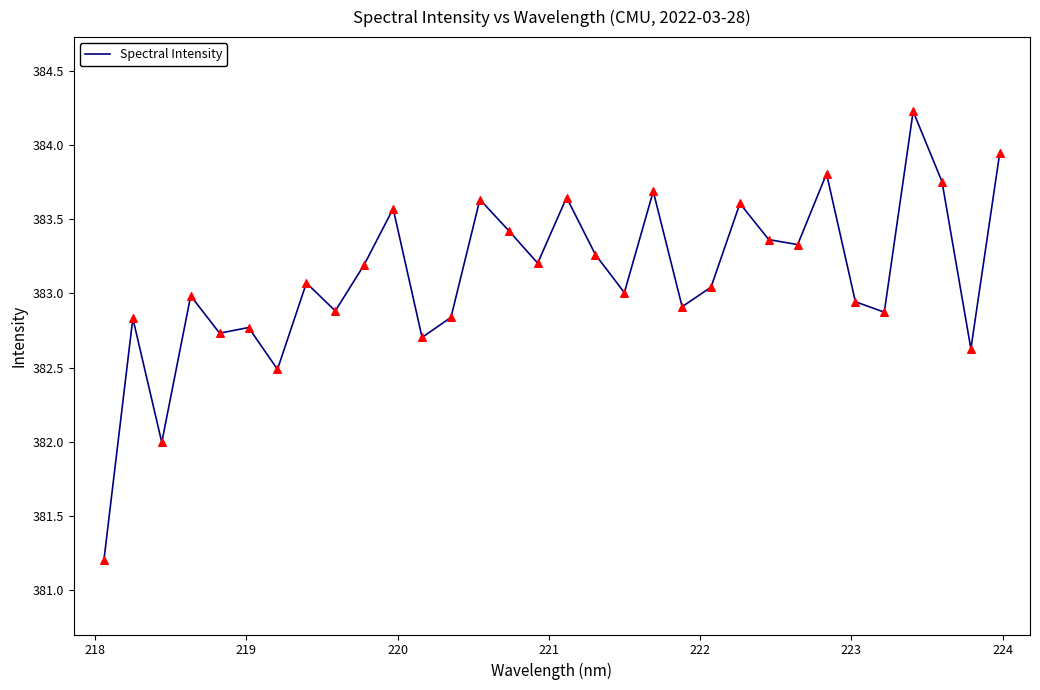

What is the smallest value displayed?

381.2